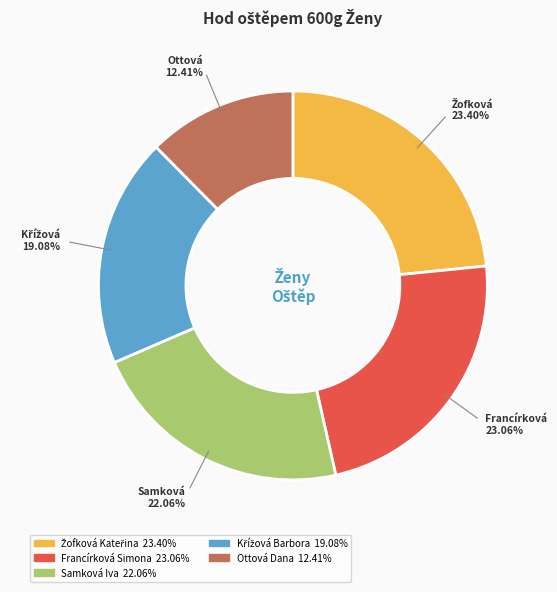

Which category has the smallest portion of the pie?

Ottová Dana